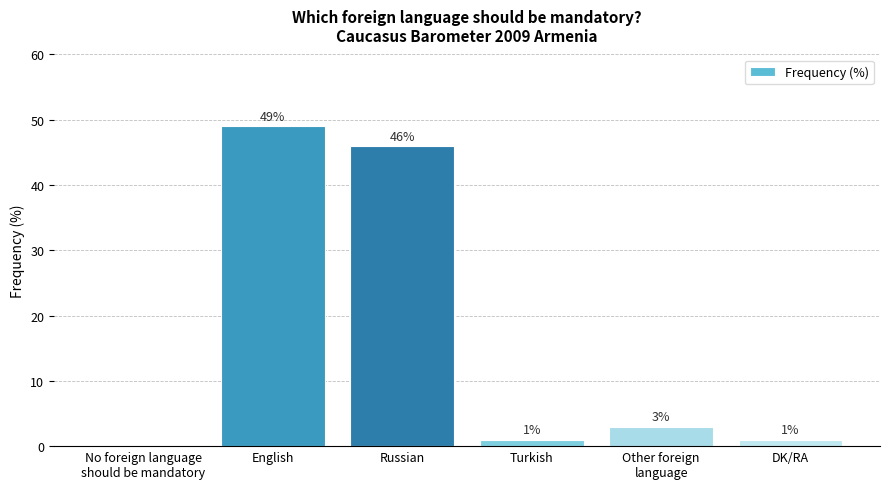

Which category has the highest value across all series?

English